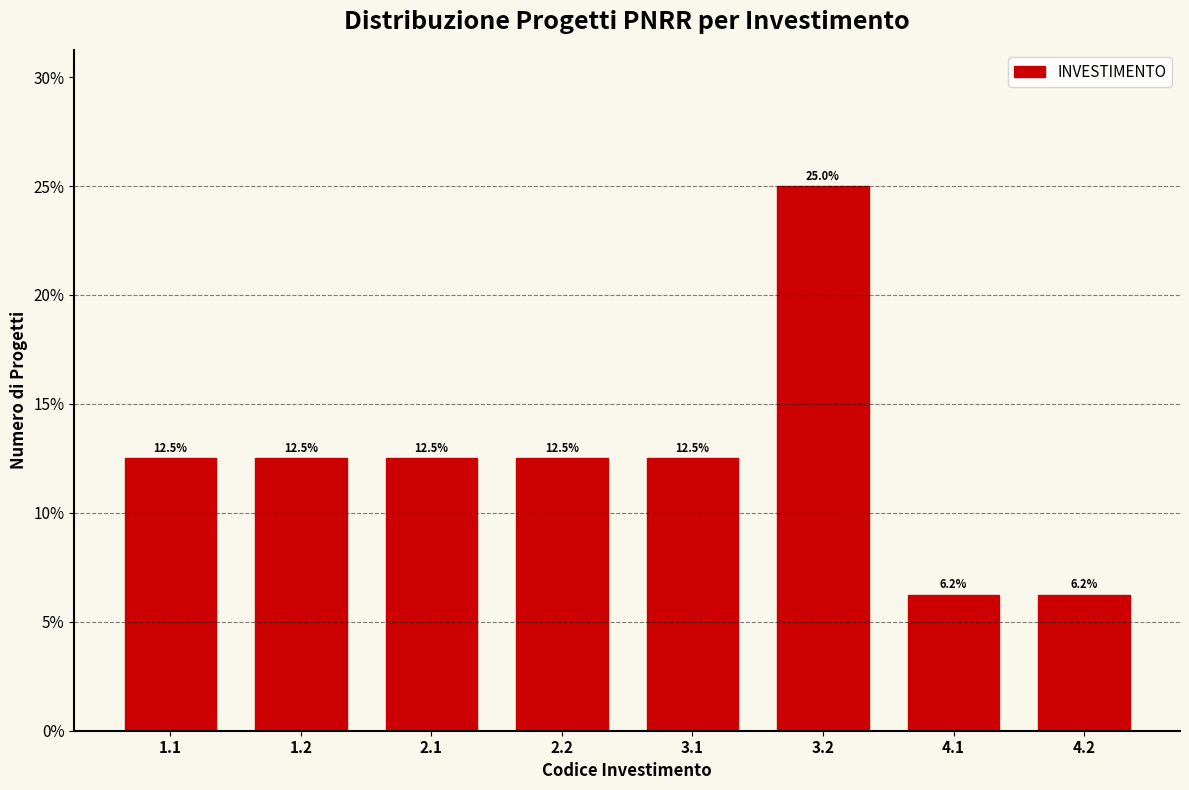

What is the difference between the values at 3.1 and 3.2?

12.5